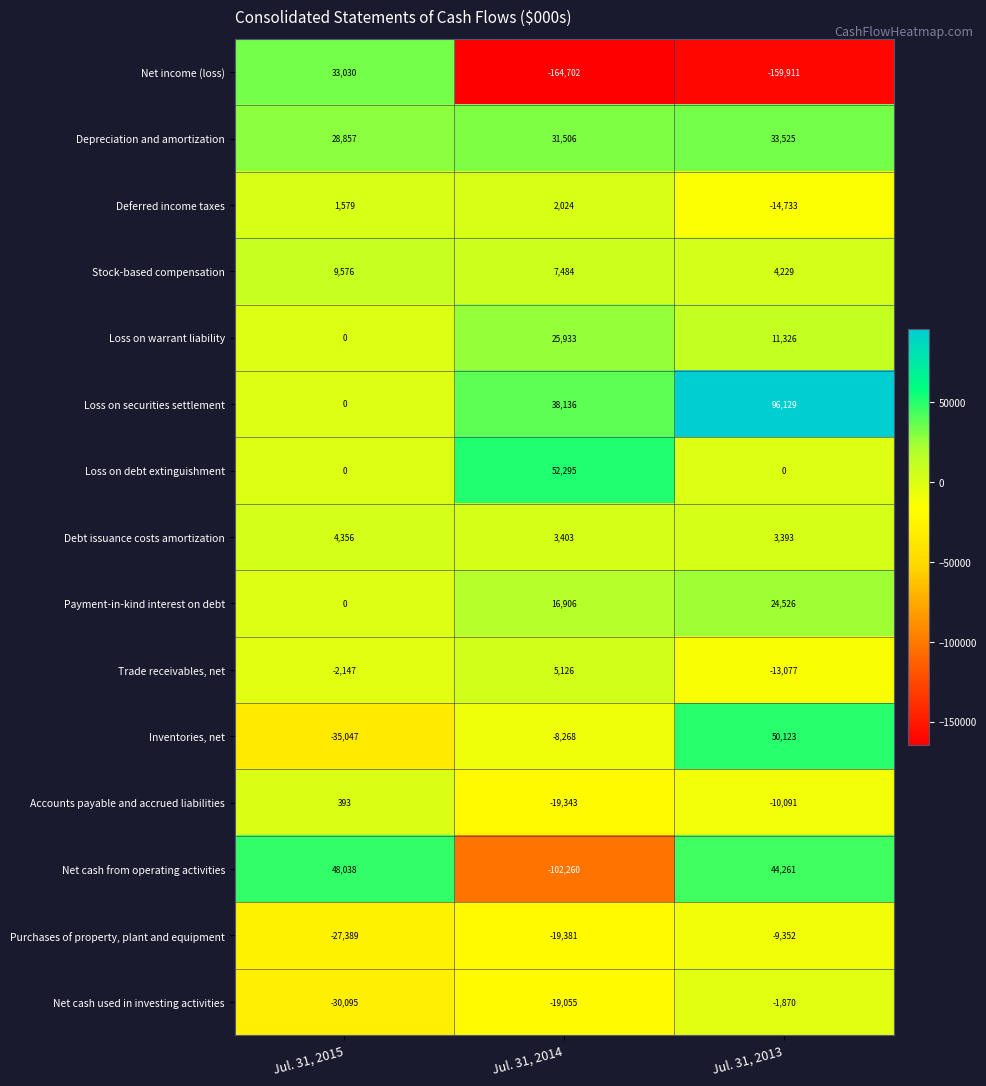

At Jul. 31, 2013, list the series in order from smallest to largest.

Net income (loss), Deferred income taxes, Trade receivables, net, Accounts payable and accrued liabilities, Purchases of property, plant and equipment, Net cash used in investing activities, Loss on debt extinguishment, Debt issuance costs amortization, Stock-based compensation, Loss on warrant liability, Payment-in-kind interest on debt, Depreciation and amortization, Net cash from operating activities, Inventories, net, Loss on securities settlement